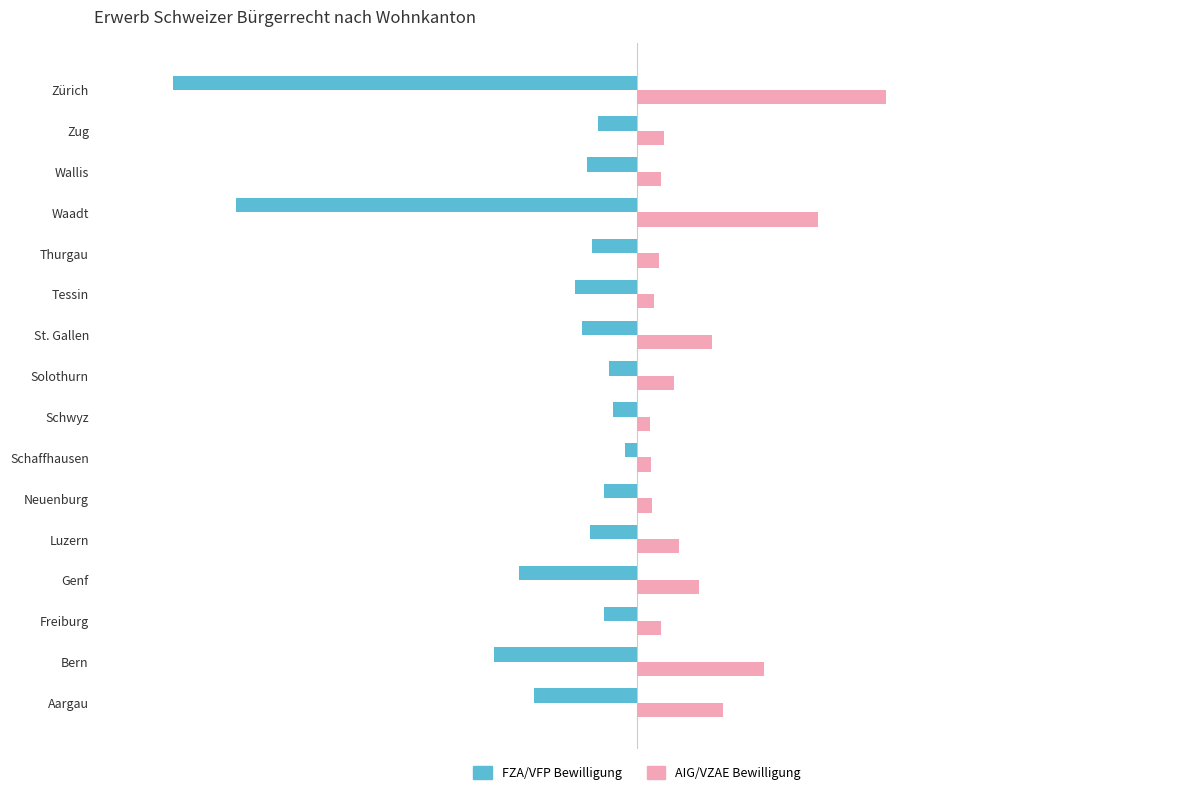

How many categories are shown in the chart?

16